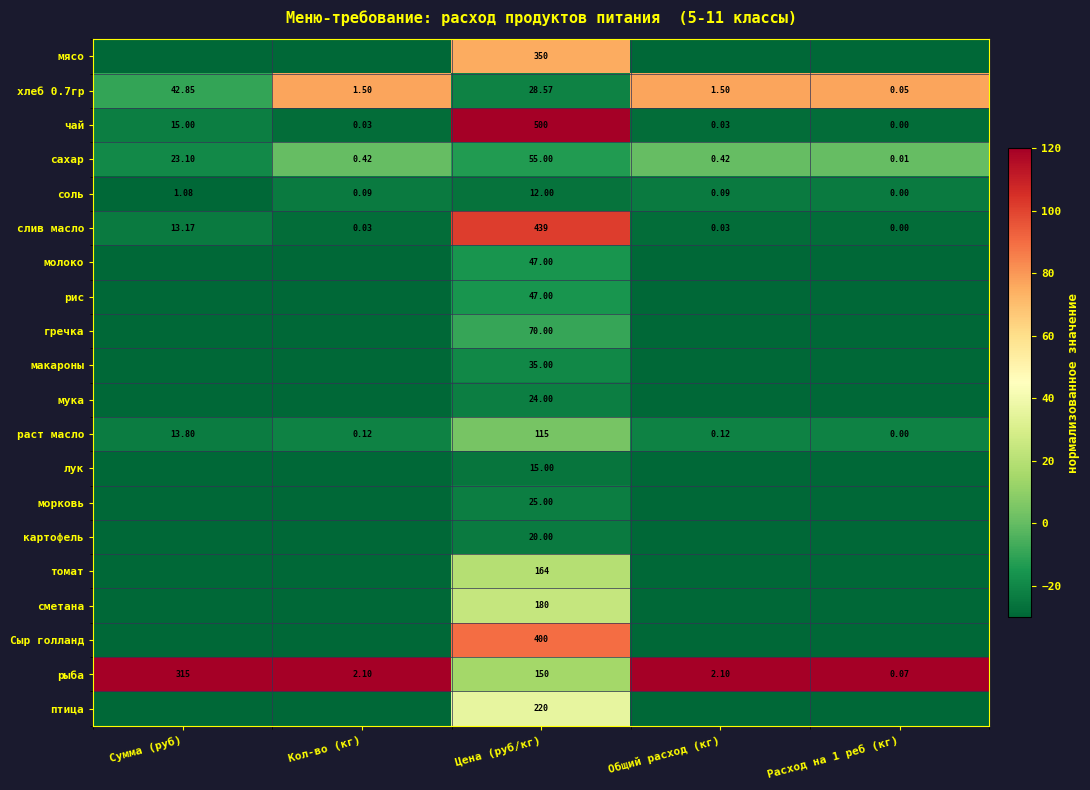

Which category has the highest value in the соль series?

Цена (руб/кг)